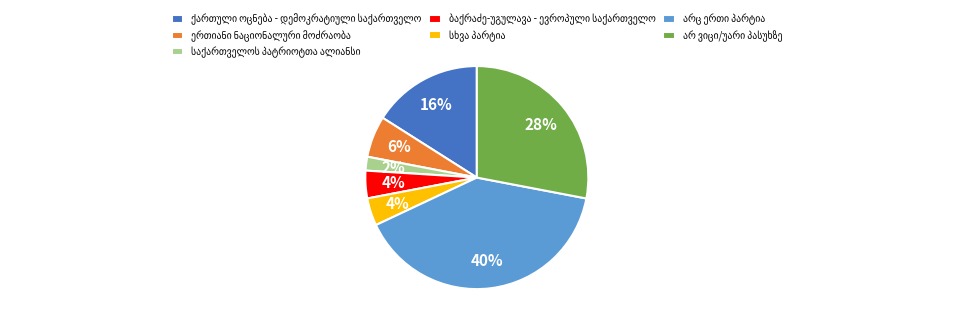

Is there a majority slice in this chart?

No